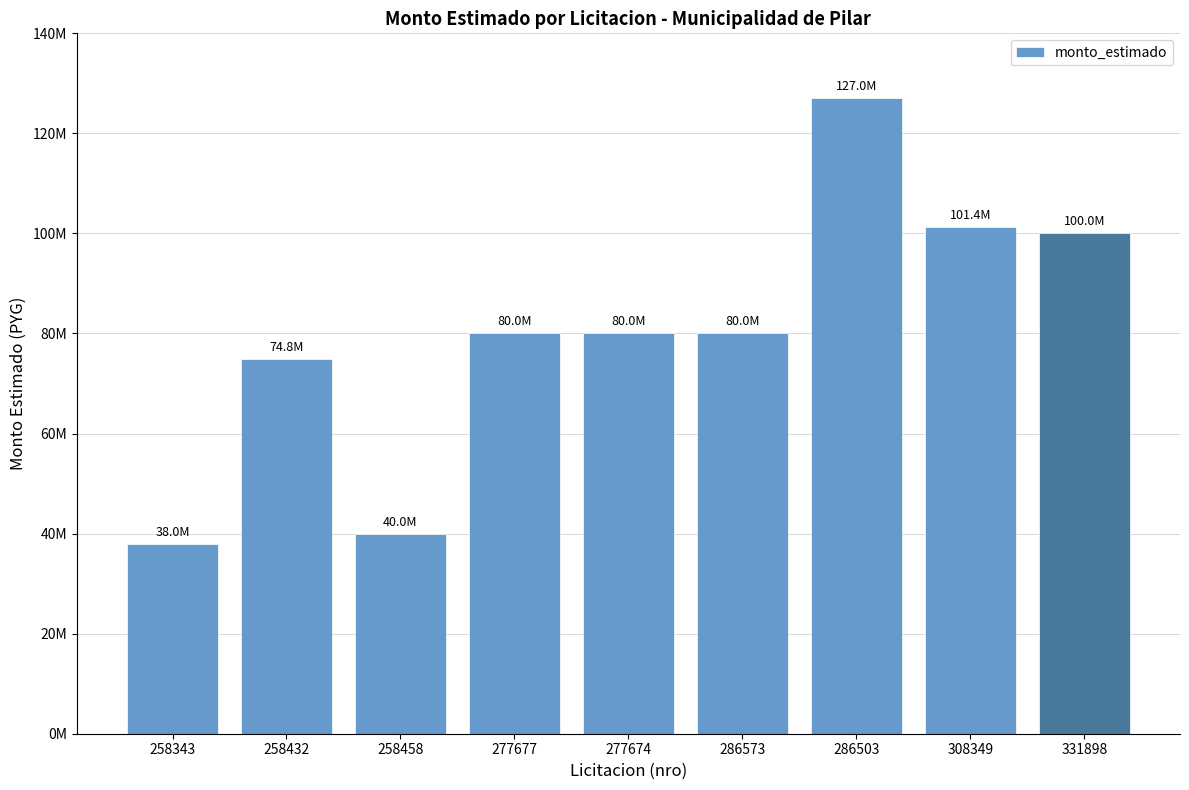

Rank the categories by value from highest to lowest.

286503, 308349, 331898, 277677, 277674, 286573, 258432, 258458, 258343